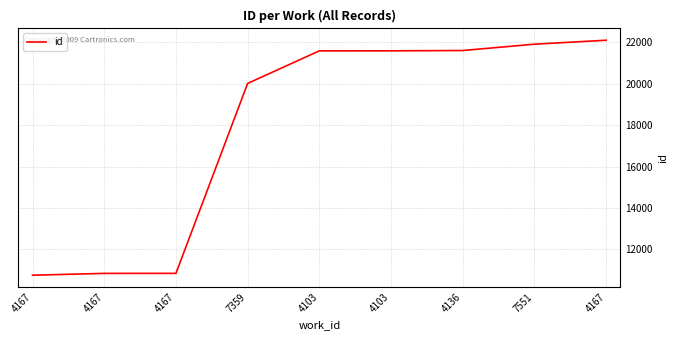

At which category does the chart reach its peak across all series?

4167